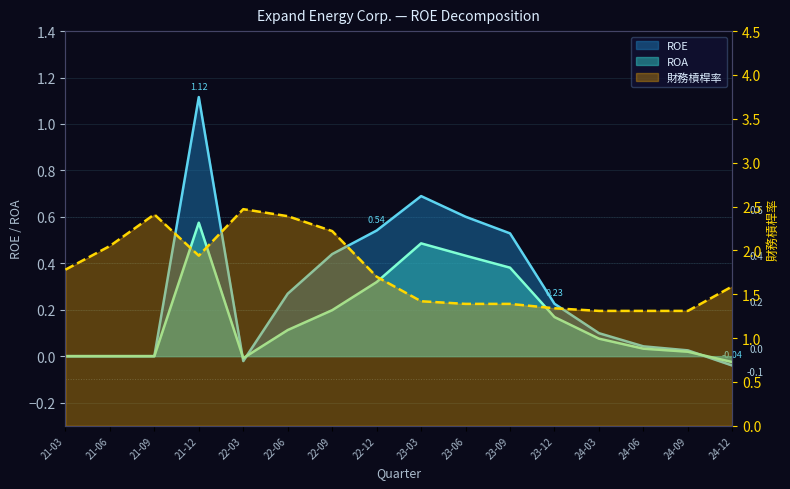

How many lines are shown in the chart?

3